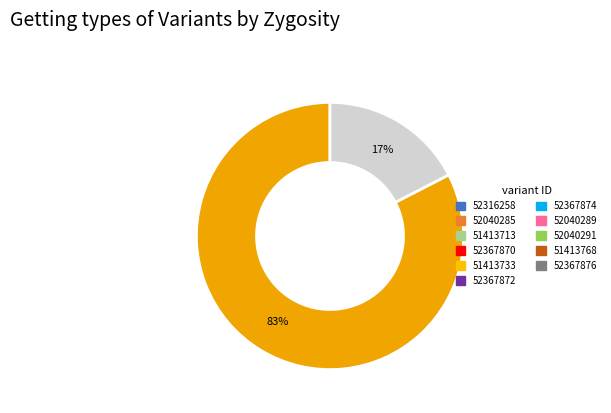

To the nearest percent, what is the average slice percentage?

50%